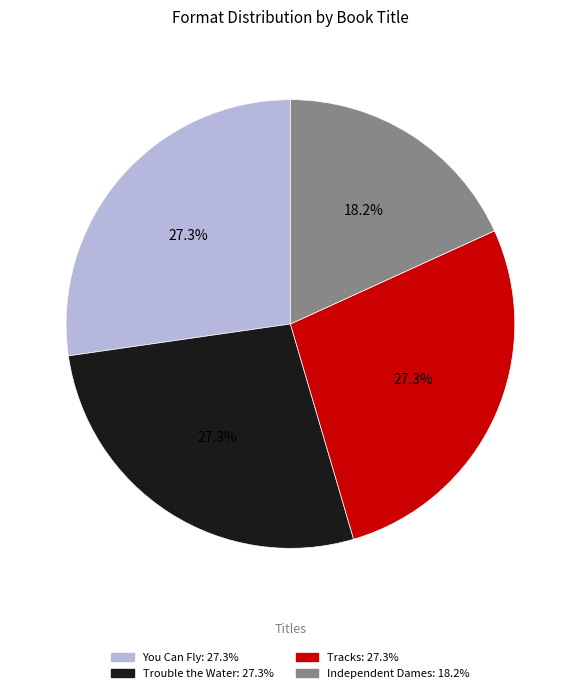

What is the smallest slice in the pie chart?

Independent Dames